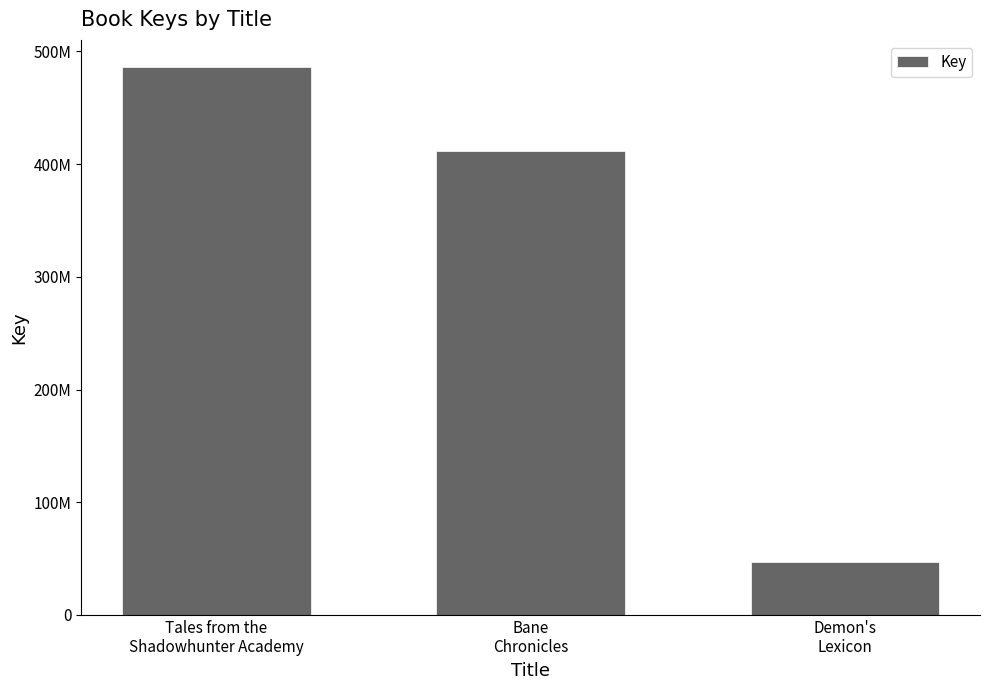

What is the label of the 1st bar from the right?

Demon's
Lexicon